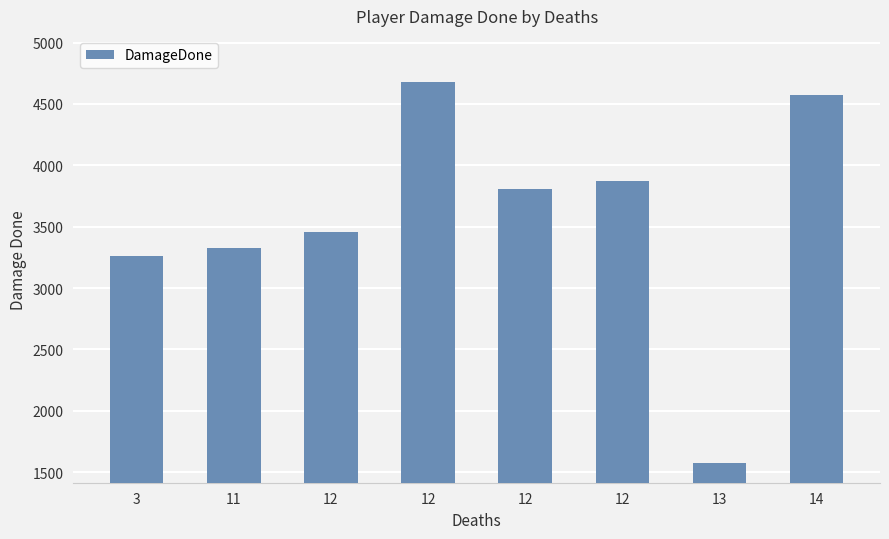

List the labels in order of value, smallest first.

13, 3, 11, 12, 12, 12, 14, 12